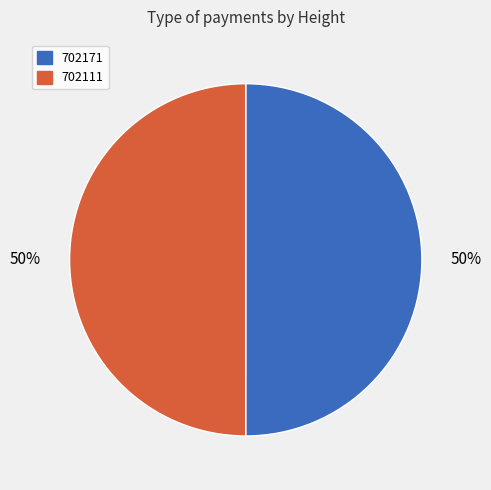

Combined, do 702171 and 702111 account for over 50%?

Yes